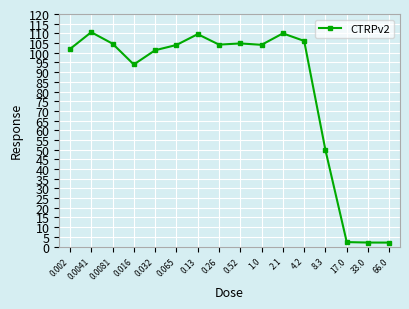

What is the difference between the values at 0.0081 and 17.0?

102.4